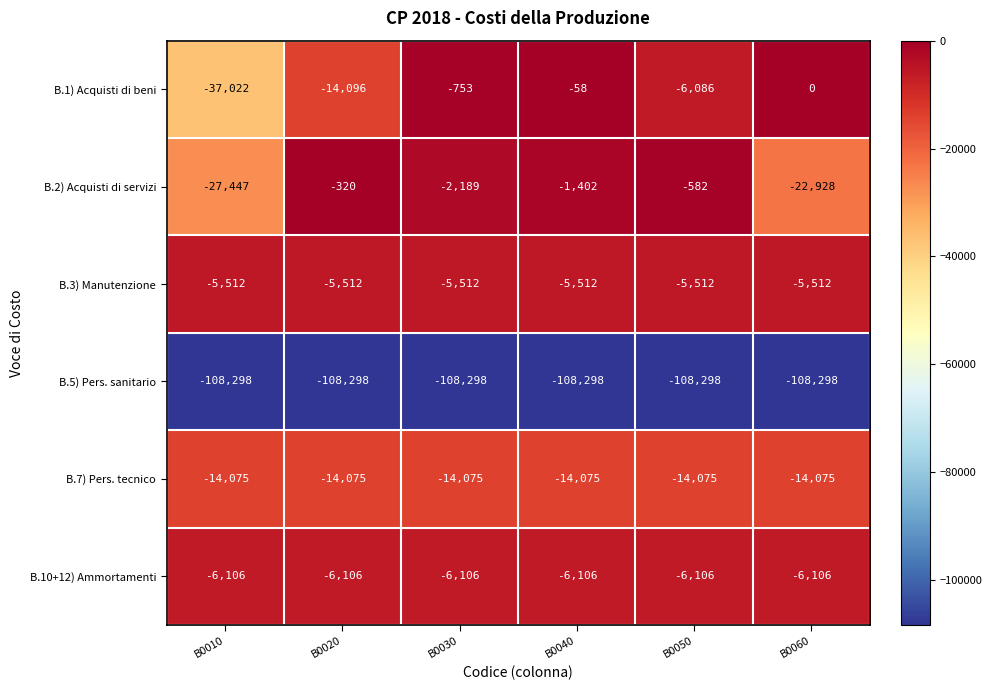

Is it true that B.1) Acquisti di beni equals -6086 at B0050?

True